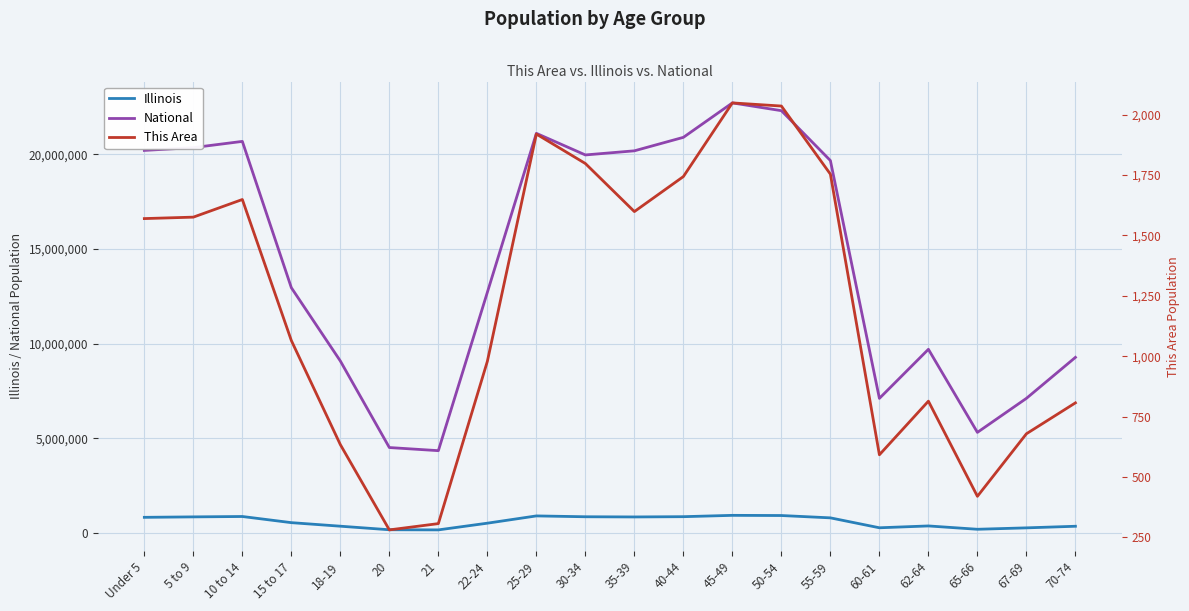

How many lines are shown in the chart?

3